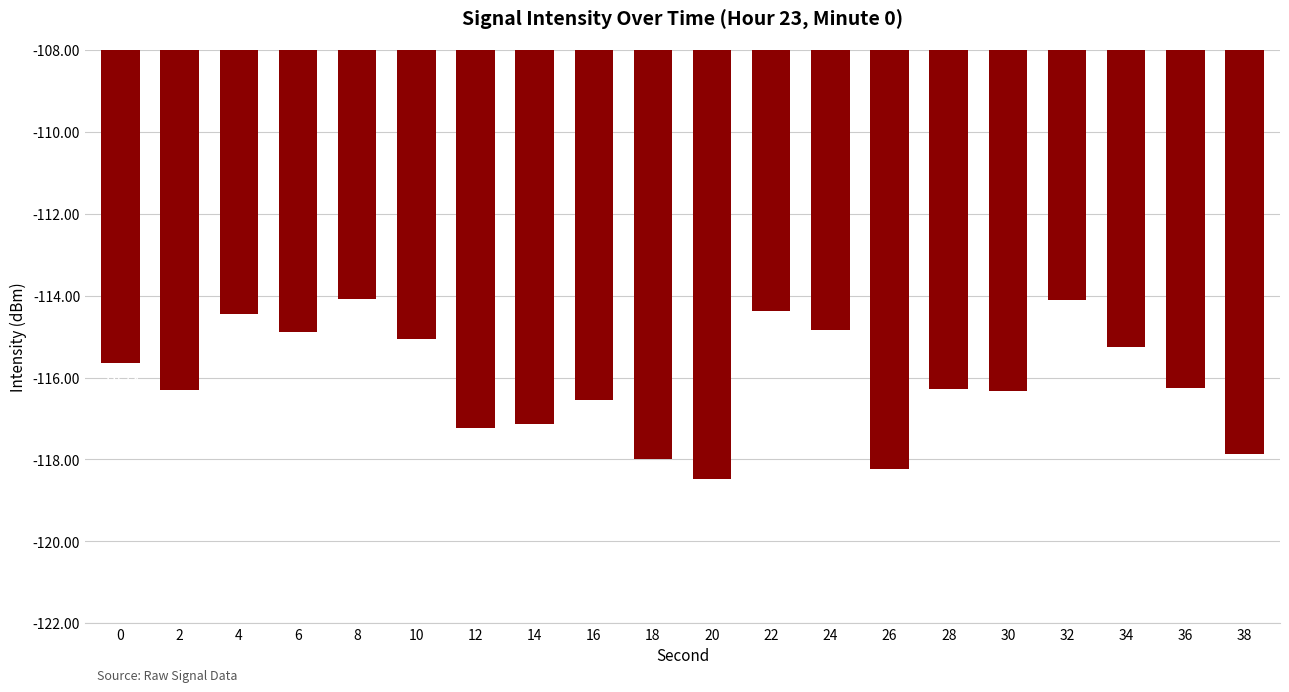

Count the number of values greater than -116.

9